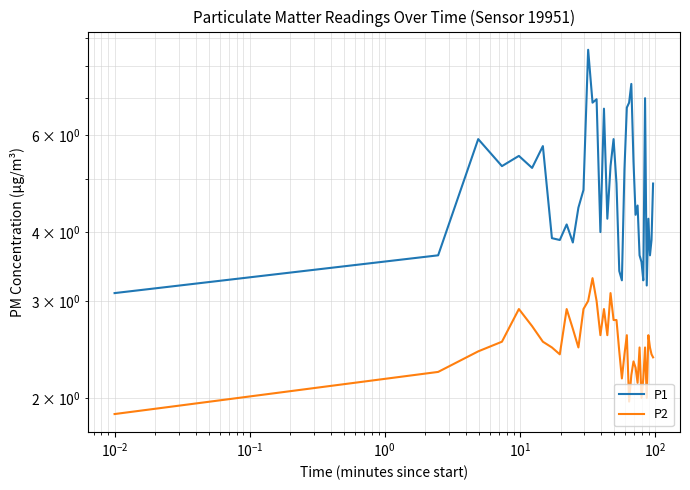

What is the difference between the maximum and minimum values in the P2 series?

1.4